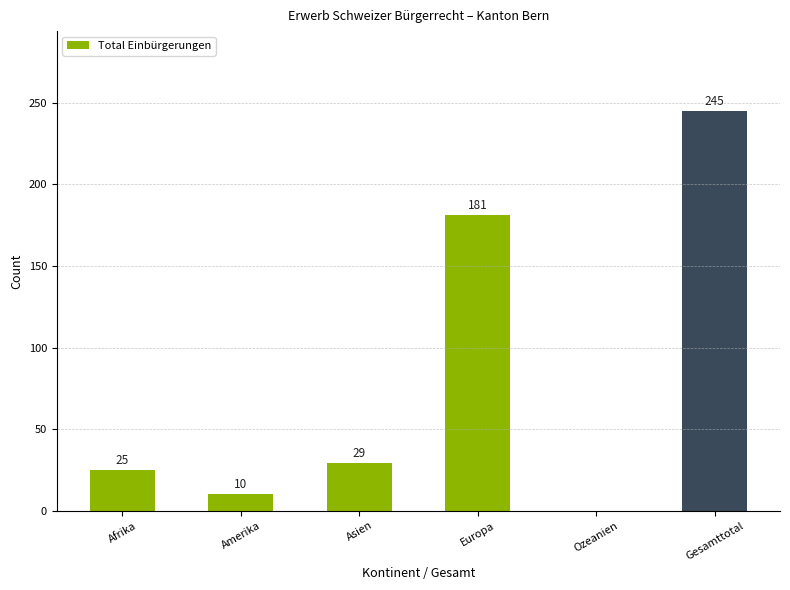

What is the maximum value shown in the chart?

245